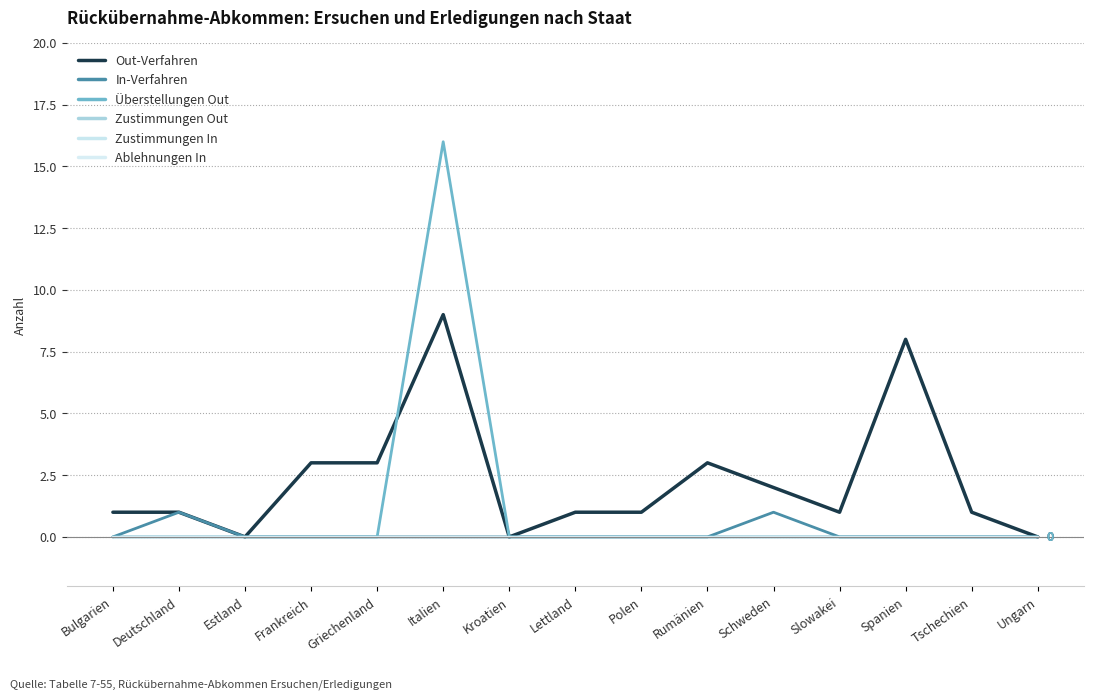

Does the chart have visible grid lines?

Yes